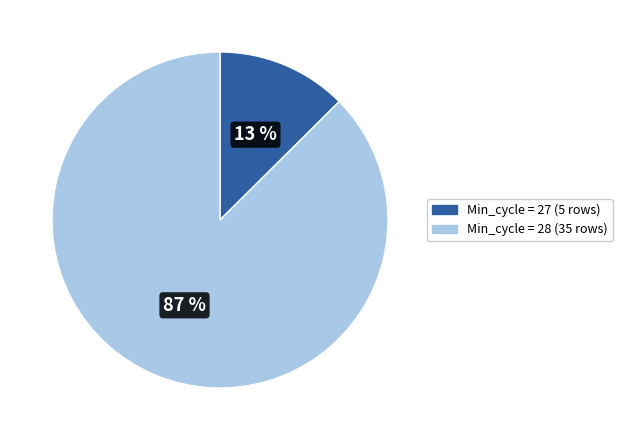

To the nearest percent, what is the average slice percentage?

50%